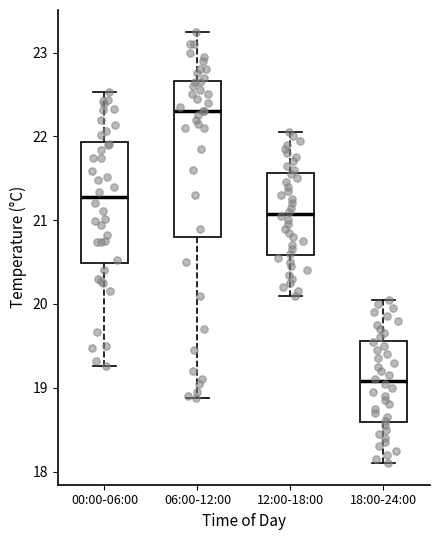

Reading left to right, read every box against the y-axis: the position of its median line, the range the box covers, and the ends of its whiskers. The values are not printed on the chart, so give them approximately, as read against the axis.

00:00-06:00: median 21.3, box 20.5 to 21.9, whiskers 19.3 to 22.5
06:00-12:00: median 22.3, box 20.8 to 22.7, whiskers 18.9 to 23.3
12:00-18:00: median 21.1, box 20.6 to 21.6, whiskers 20.1 to 22.1
18:00-24:00: median 19.1, box 18.6 to 19.6, whiskers 18.1 to 20.1